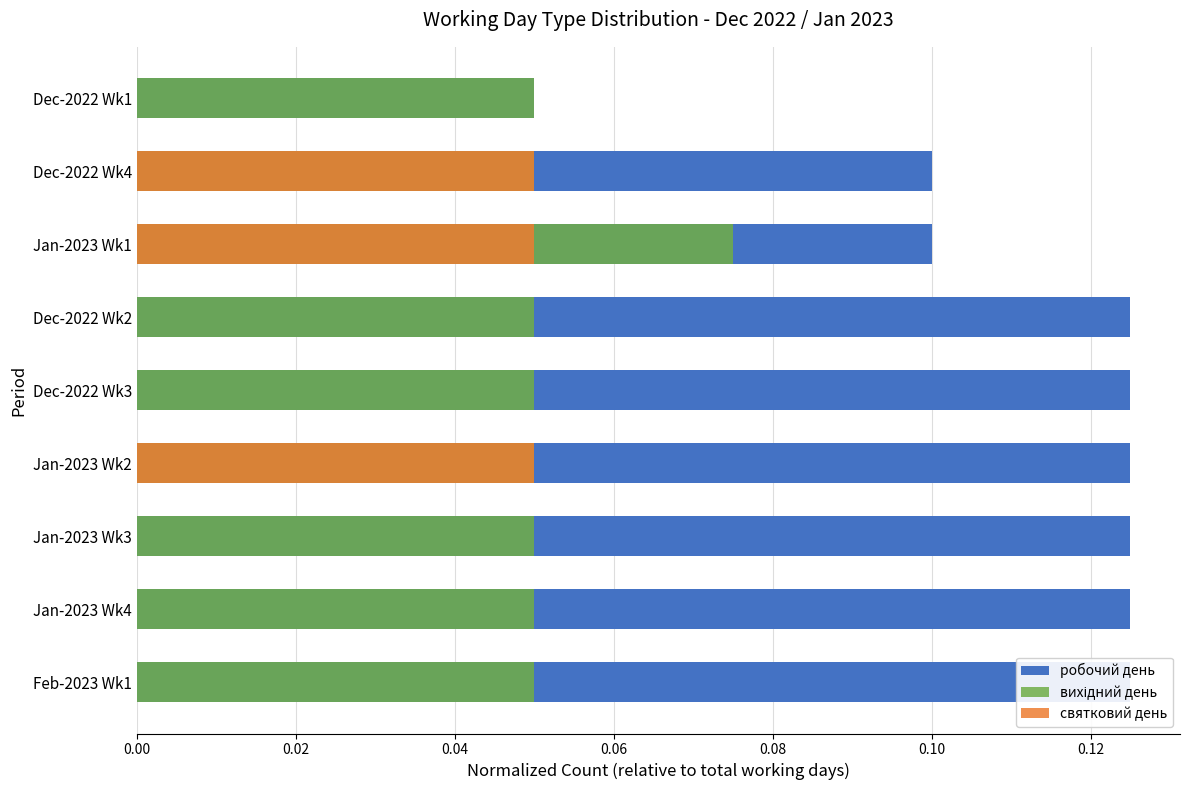

What position from the left is Jan-2023 Wk2?

4